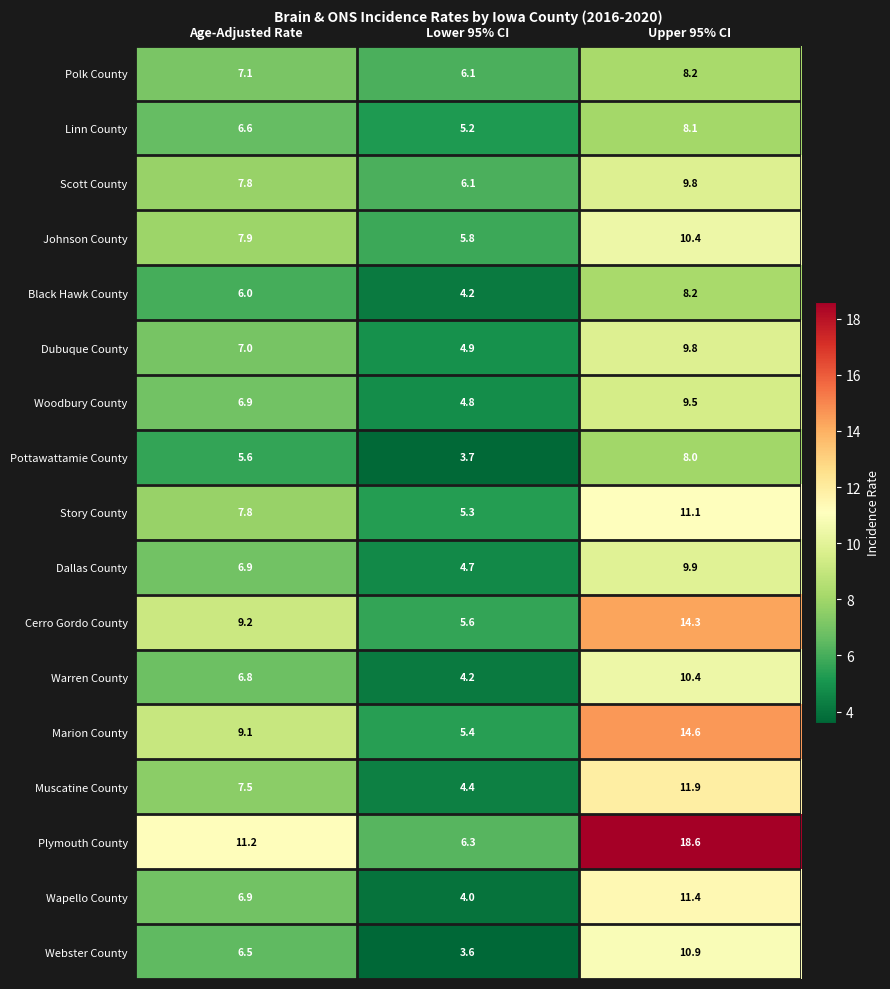

Is it true that Story County equals 7.8 at Age-Adjusted Rate?

True